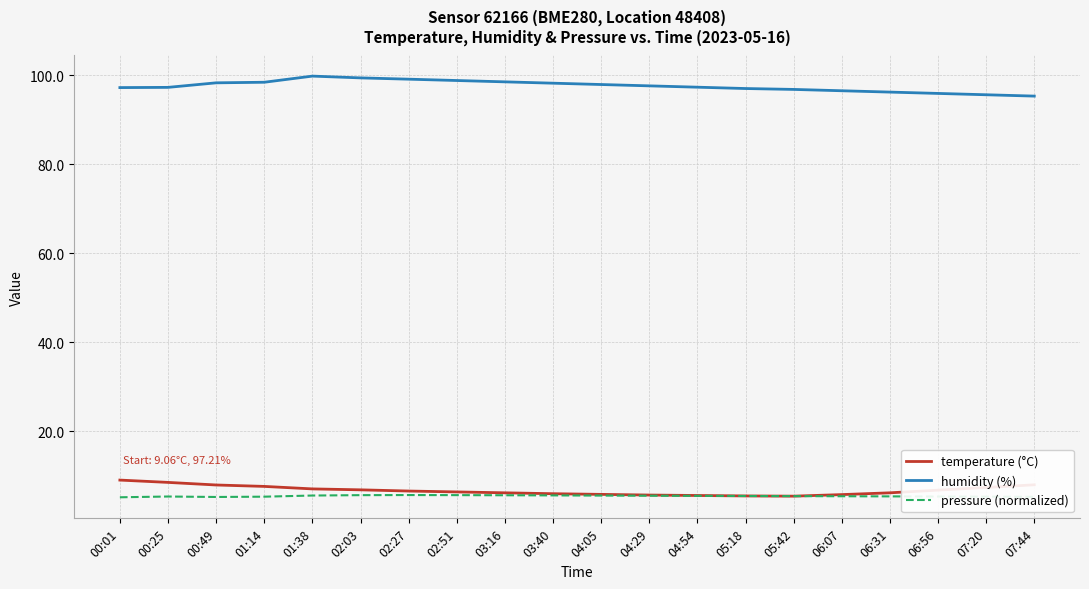

True or false: pressure (normalized) and humidity (%) intersect in this chart.

False